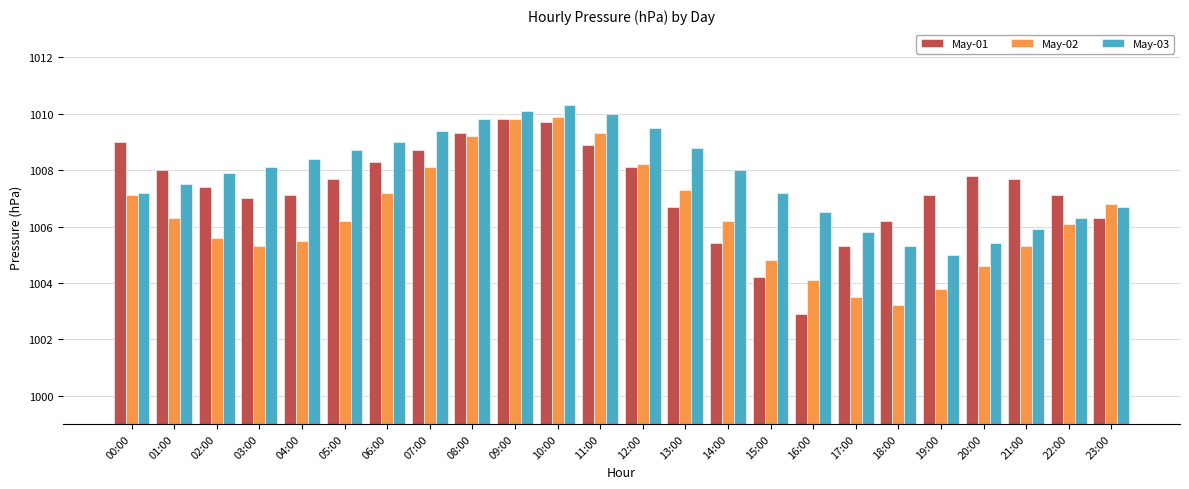

Which category has the lowest value in the May-02 series?

18:00